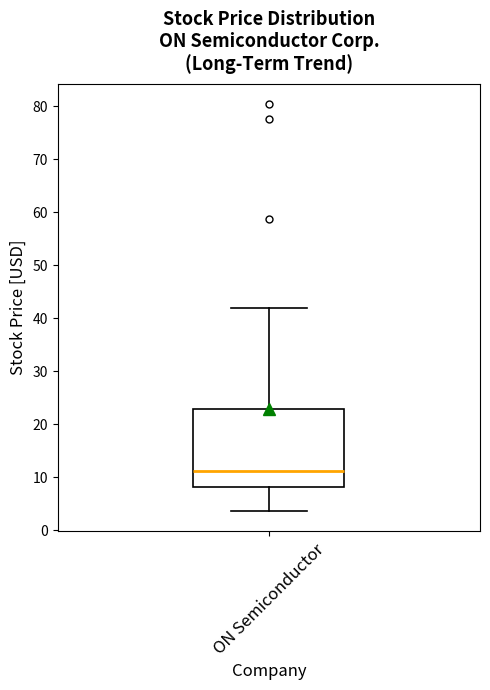

Where does the lower whisker of the box for ON Semiconductor end on the y-axis? The values are not printed on the chart, so give them approximately, as read against the axis.

4